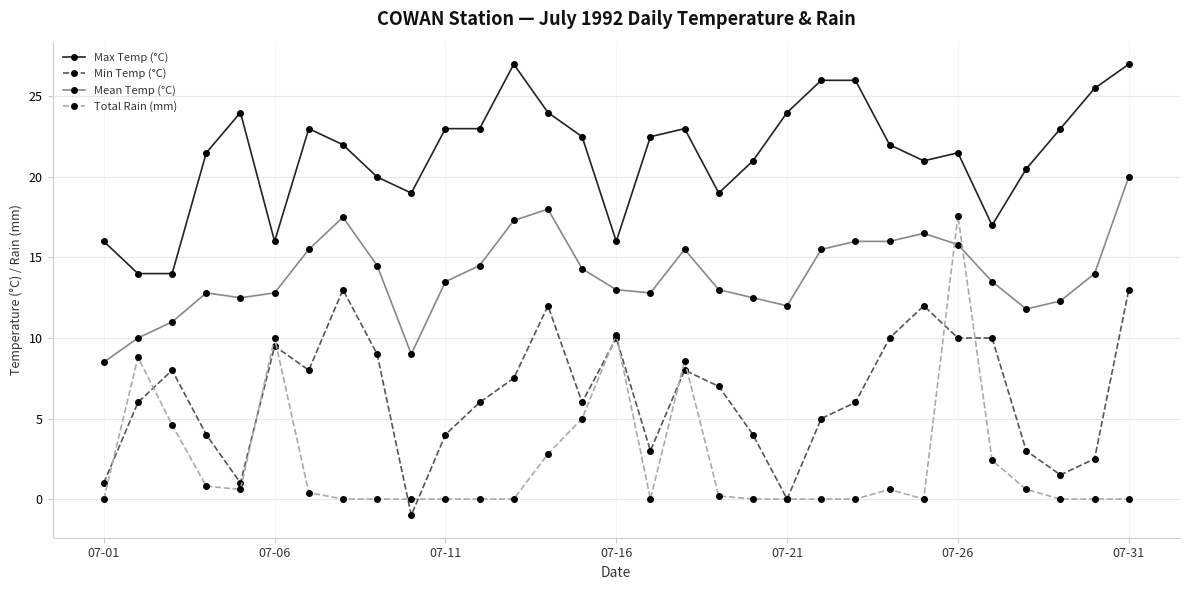

Which series has the widest spread of values?

Total Rain (mm)